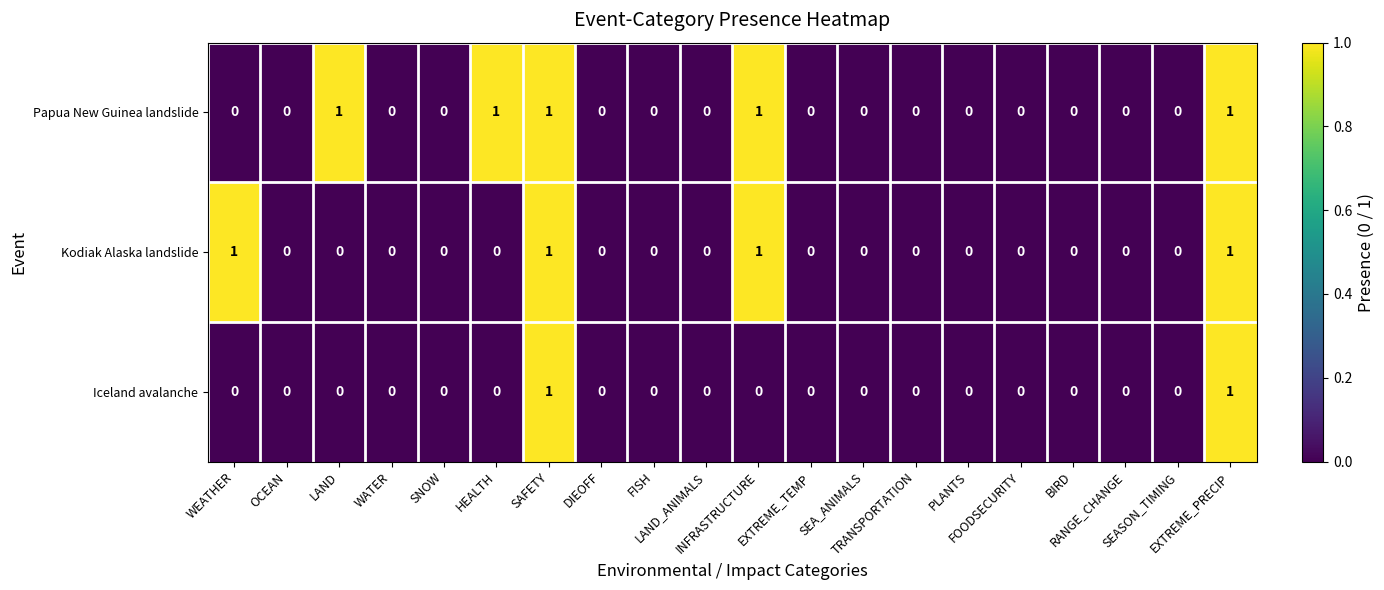

Rank the series by their average value, from lowest to highest.

Iceland avalanche, Kodiak Alaska landslide, Papua New Guinea landslide